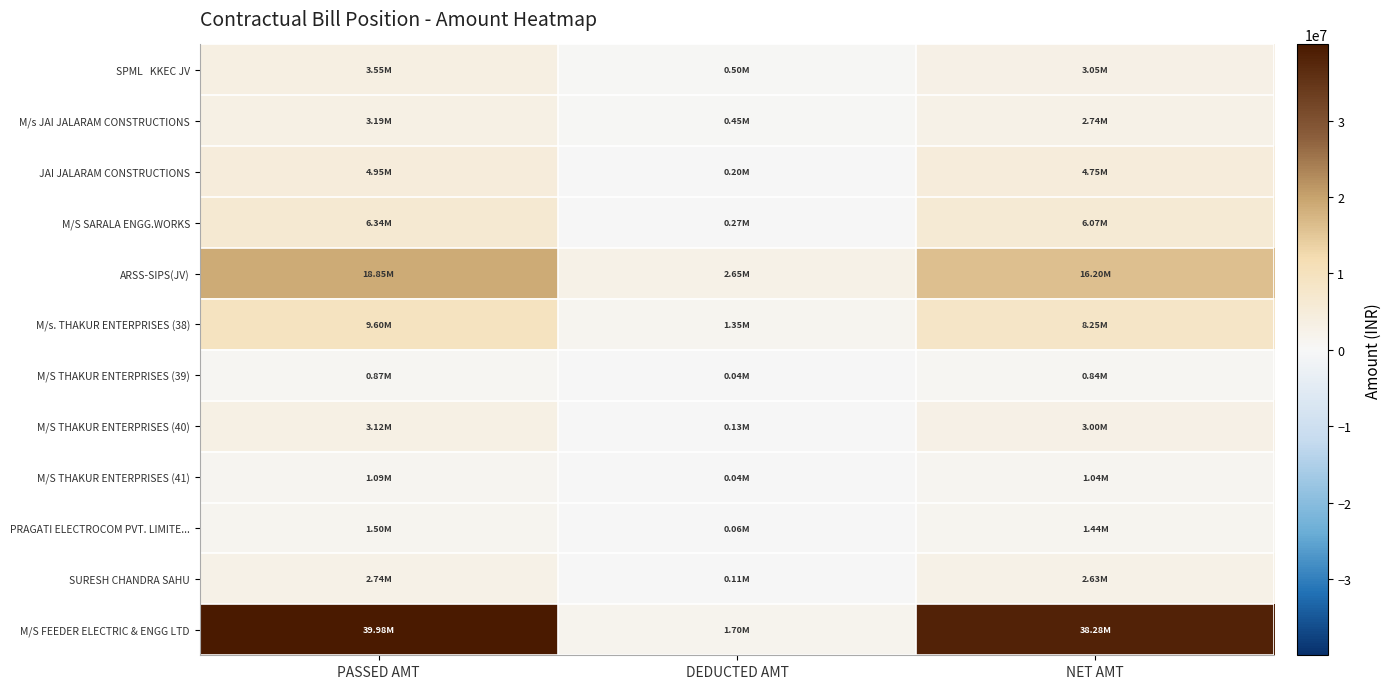

Count the number of data series in this chart.

12